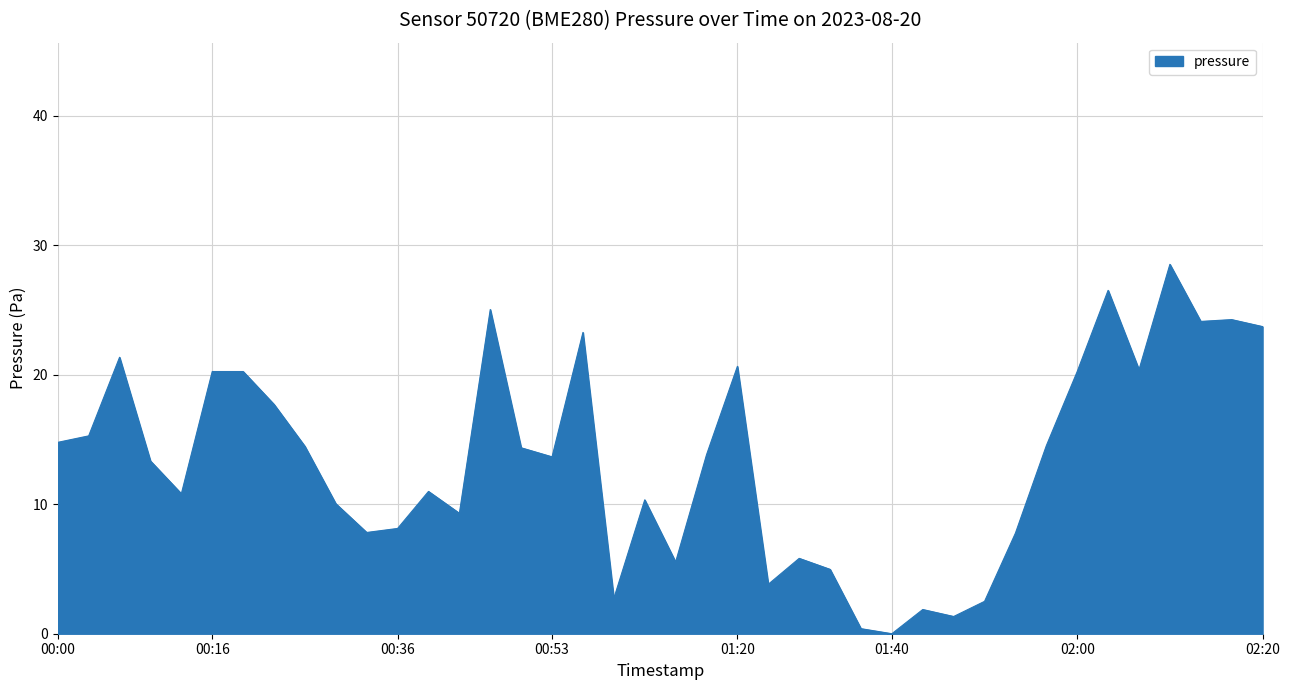

How many values exceed 13?

22